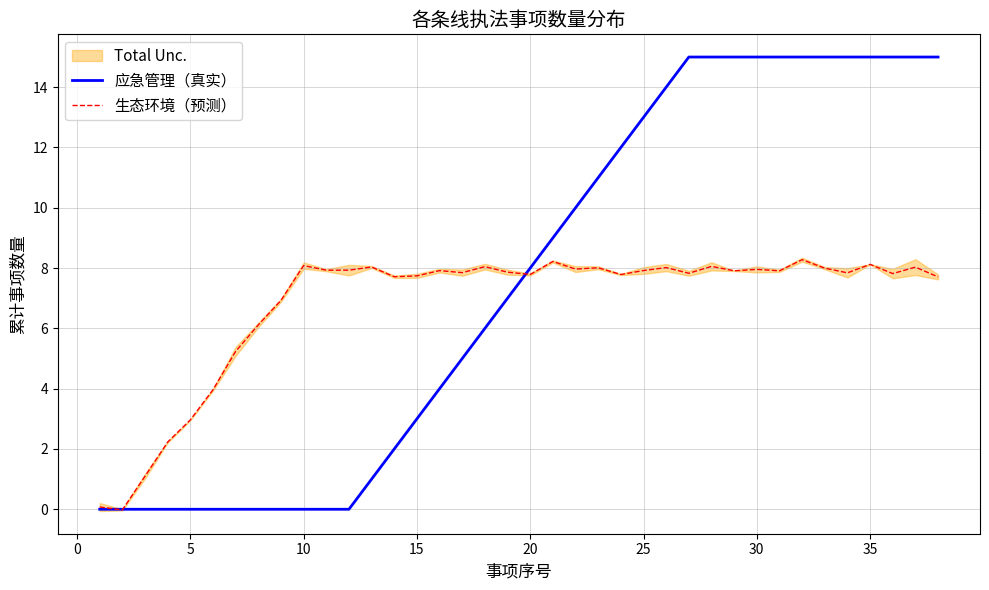

In 生态环境（预测）, how many points are higher than both neighbors (excluding endpoints)?

12